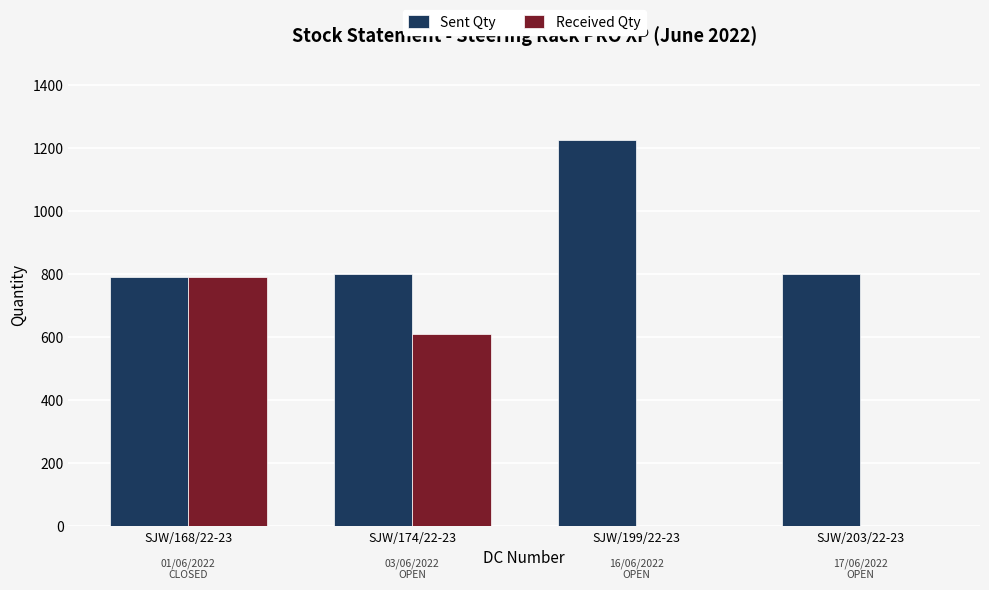

Which series has the largest total across all categories?

Sent Qty